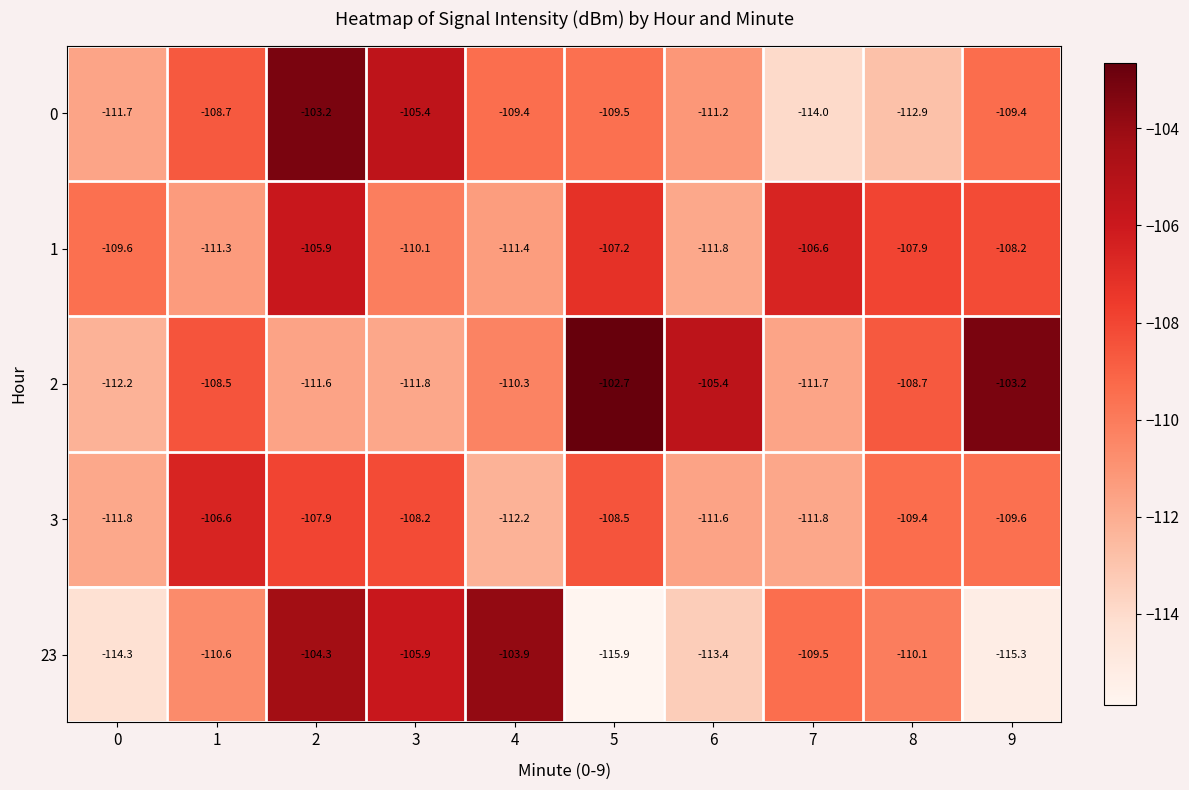

The value of 23 at 9 is -185.3. True or false?

False